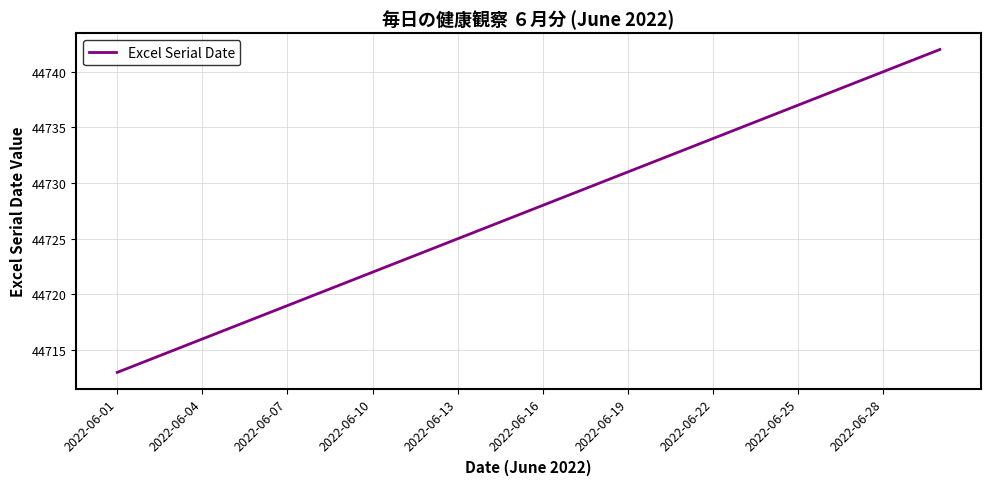

What is the difference between the maximum and minimum values?

29